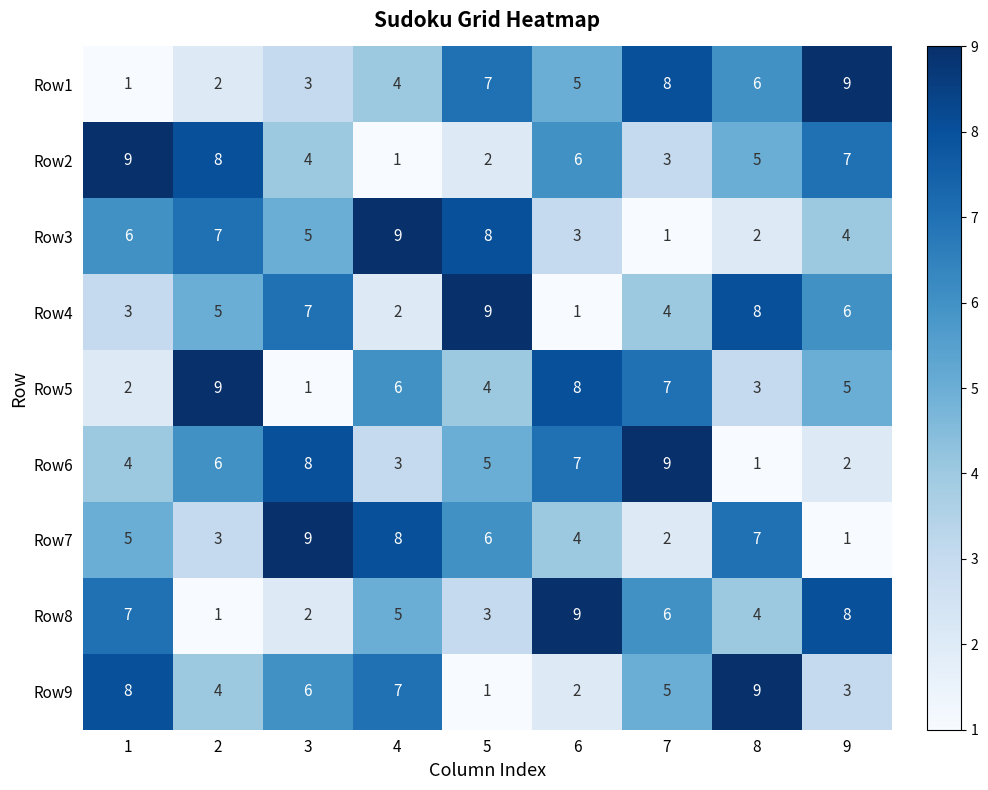

Is the value of Row4 at 2 greater than the value of Row7 at 2?

Yes